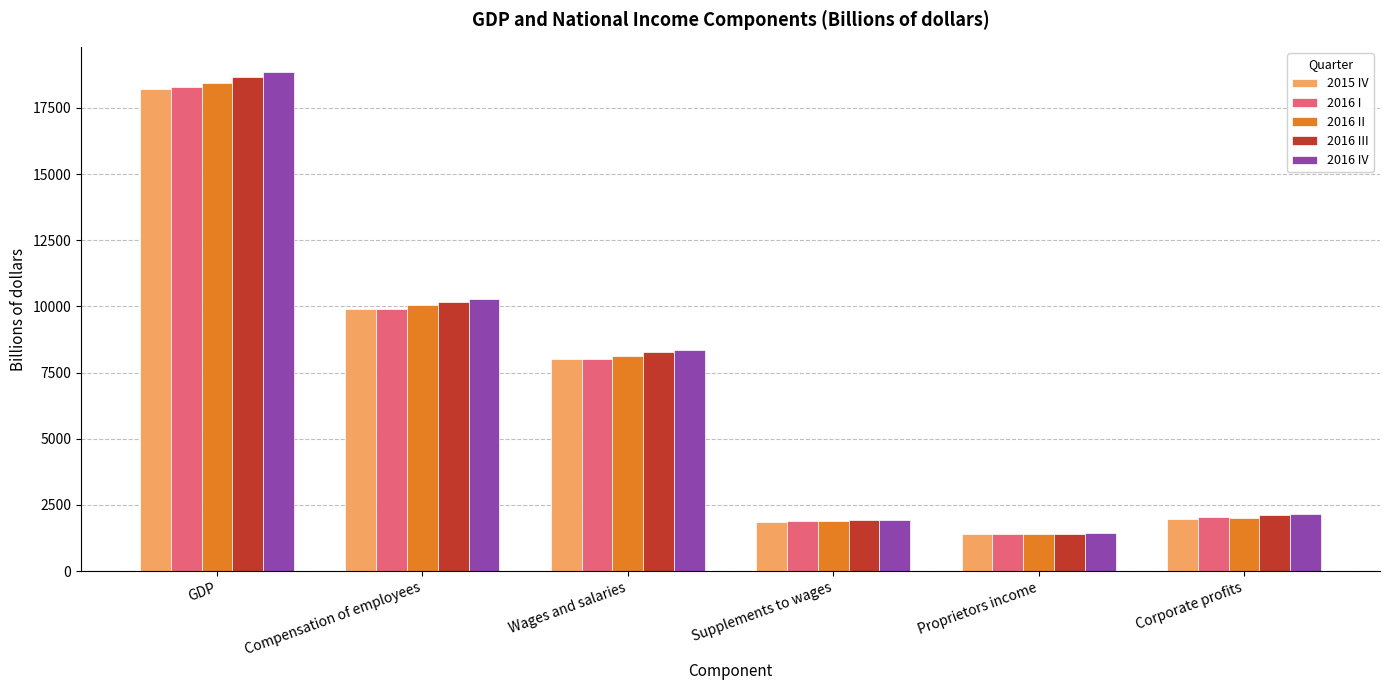

True or false: 2016 IV has a value of 12617.0 at GDP.

False